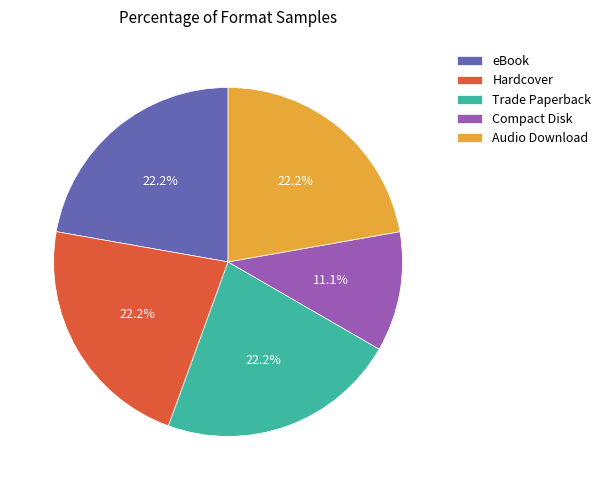

What is the ratio of the value at eBook to the value at Compact Disk?

2.0